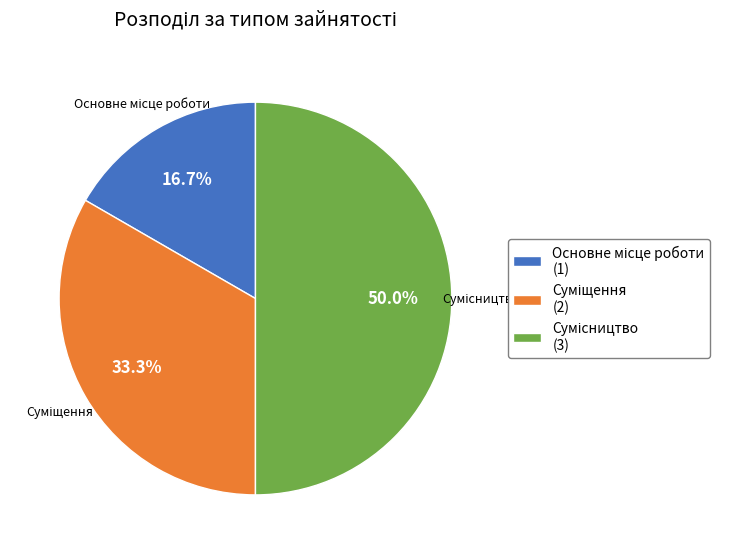

Is it true that Суміщення is 33% of the pie?

True